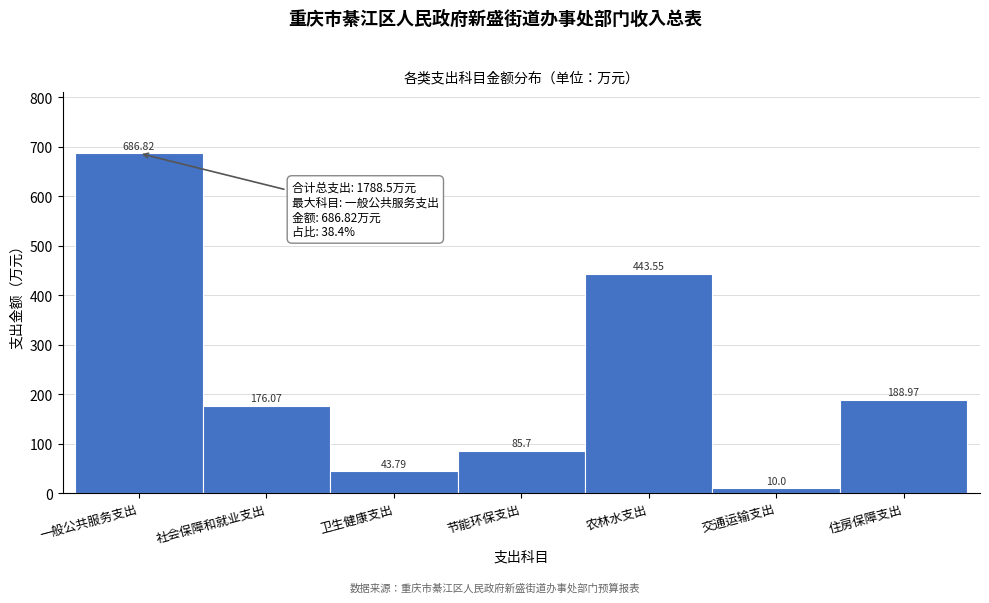

What is the difference between the maximum and second lowest values?

643.0